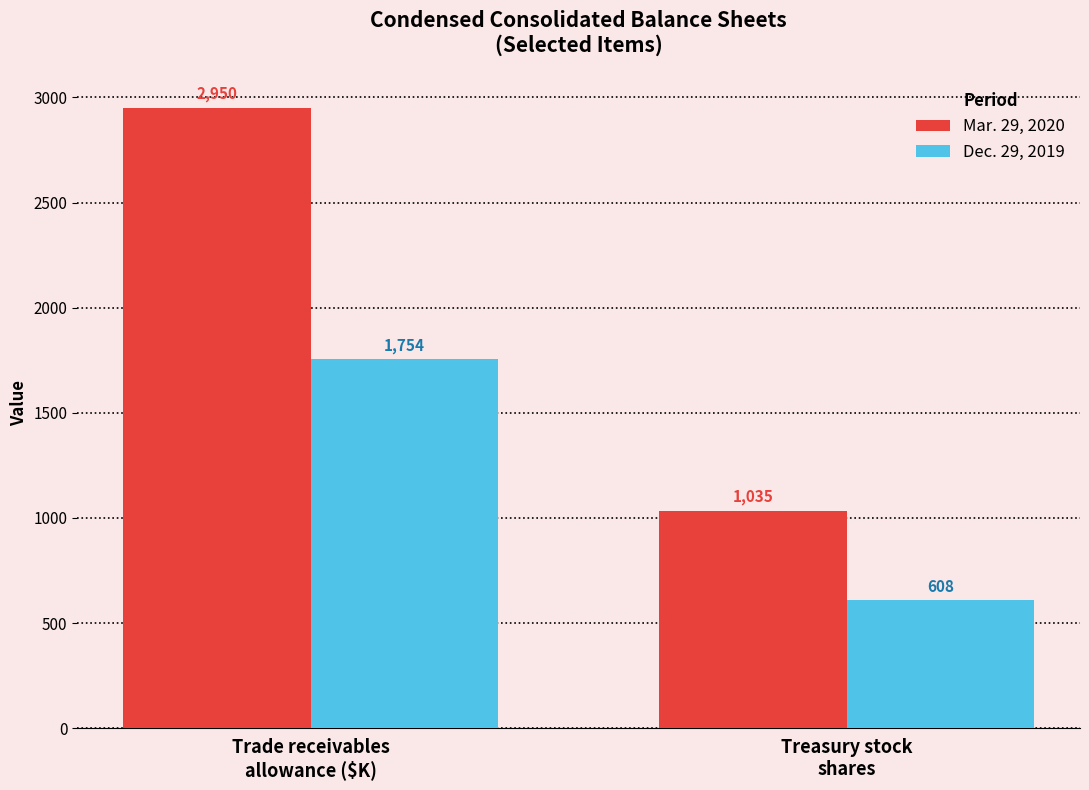

List the series in order of their peak value, lowest first.

Dec. 29, 2019, Mar. 29, 2020